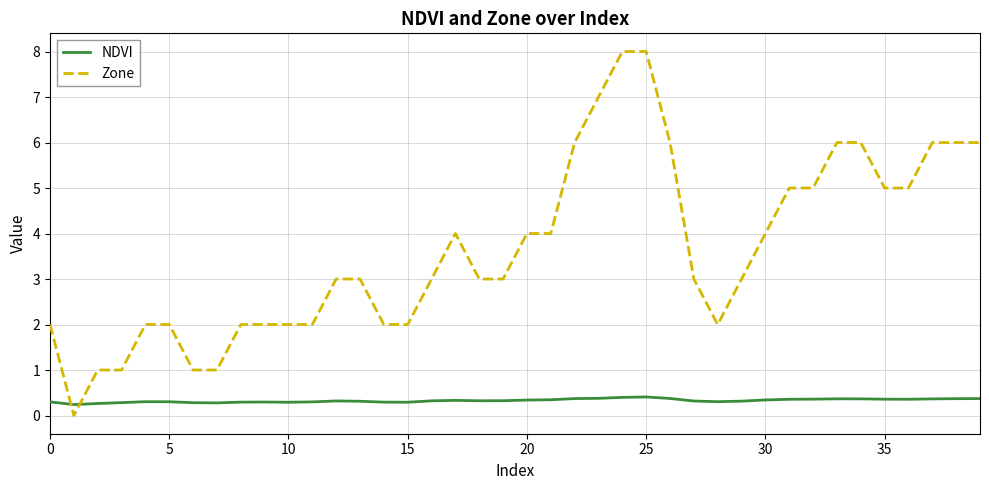

How many times do Zone and NDVI cross each other?

2